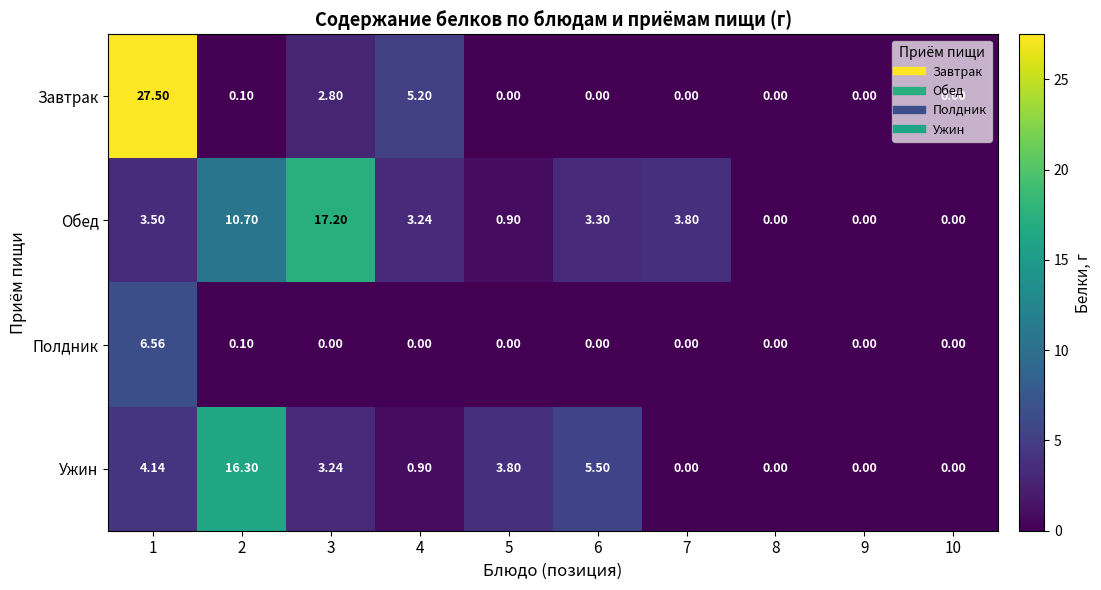

What is the difference between the highest and lowest values at 7?

3.8